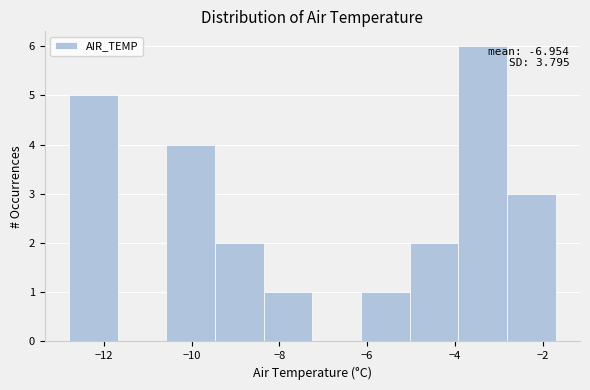

Over which range of the x-axis is the bar tallest?

-4.0 to -2.8